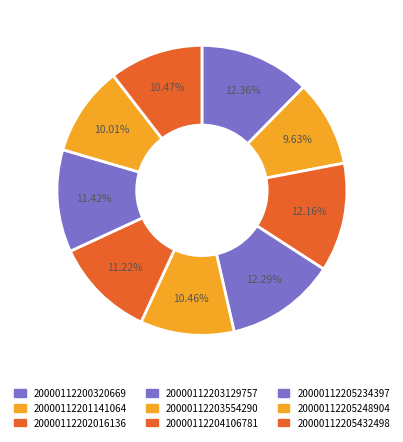

To the nearest percent, what is the difference between the largest and smallest slice percentages?

3%